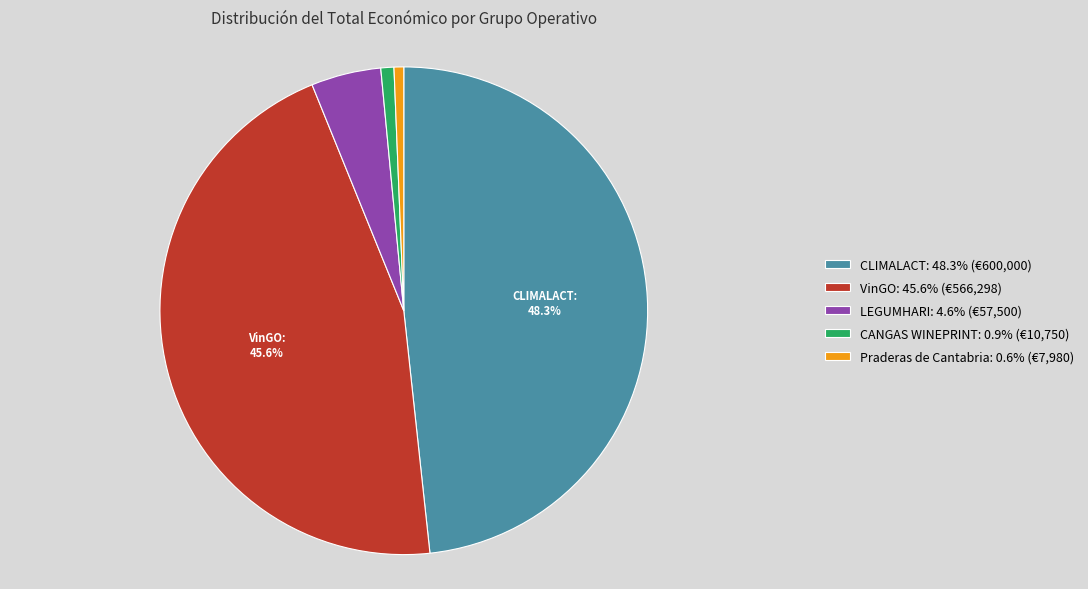

Count the number of slices in the pie.

5